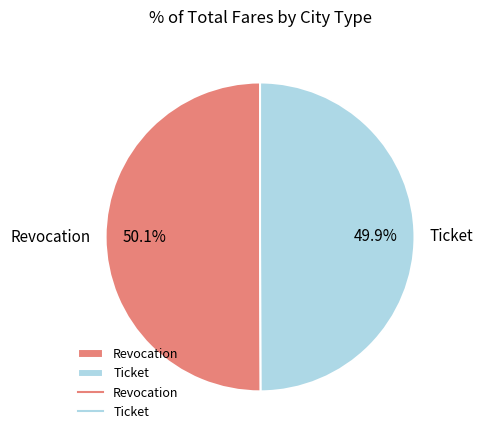

True or false: Revocation accounts for 59% of the total.

False